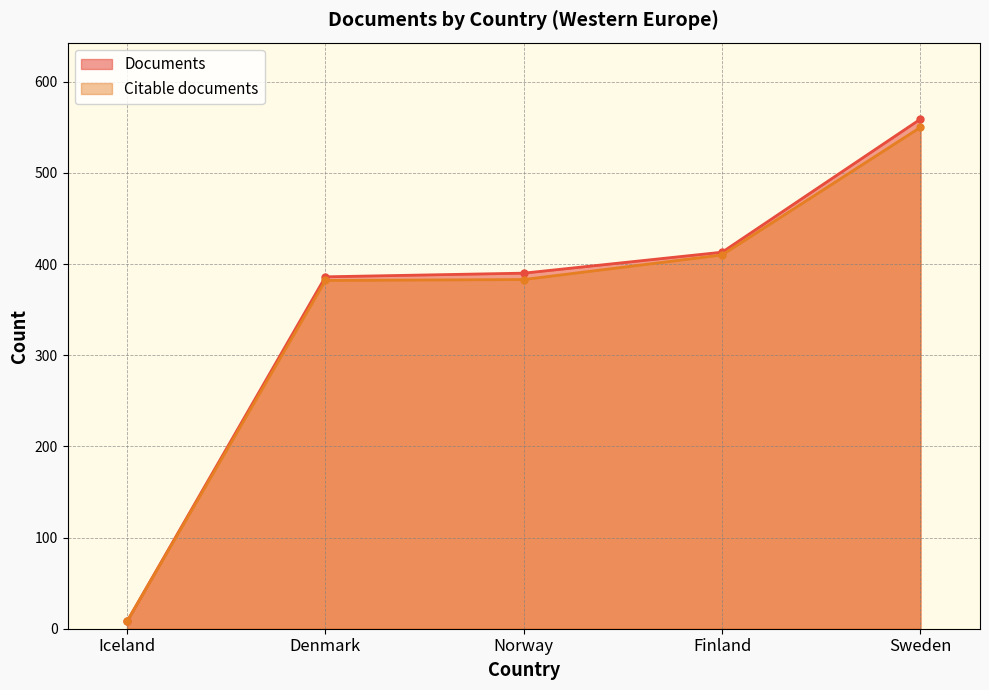

Which series changed the most between Iceland and Denmark?

Documents